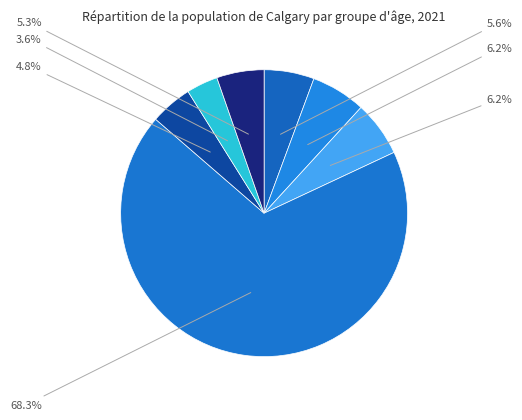

How many segments does this pie chart have?

7